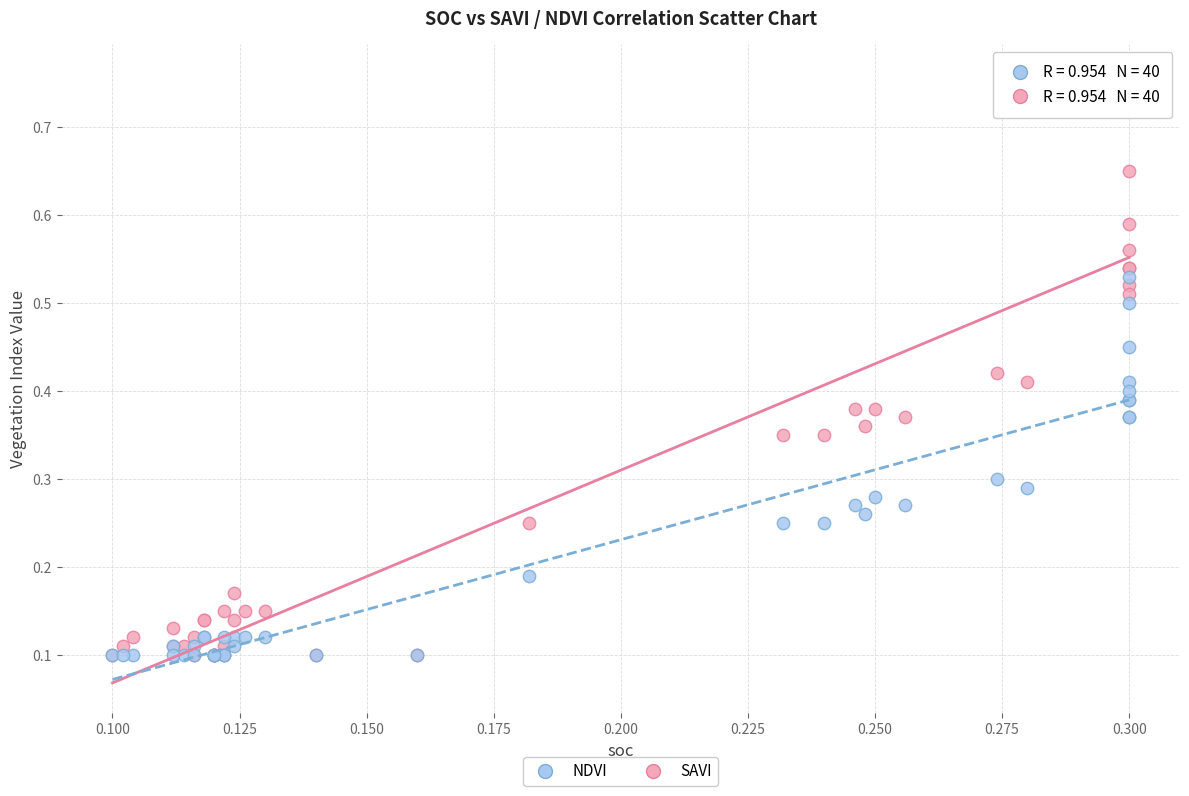

What are all the series names shown in the legend?

NDVI, SAVI